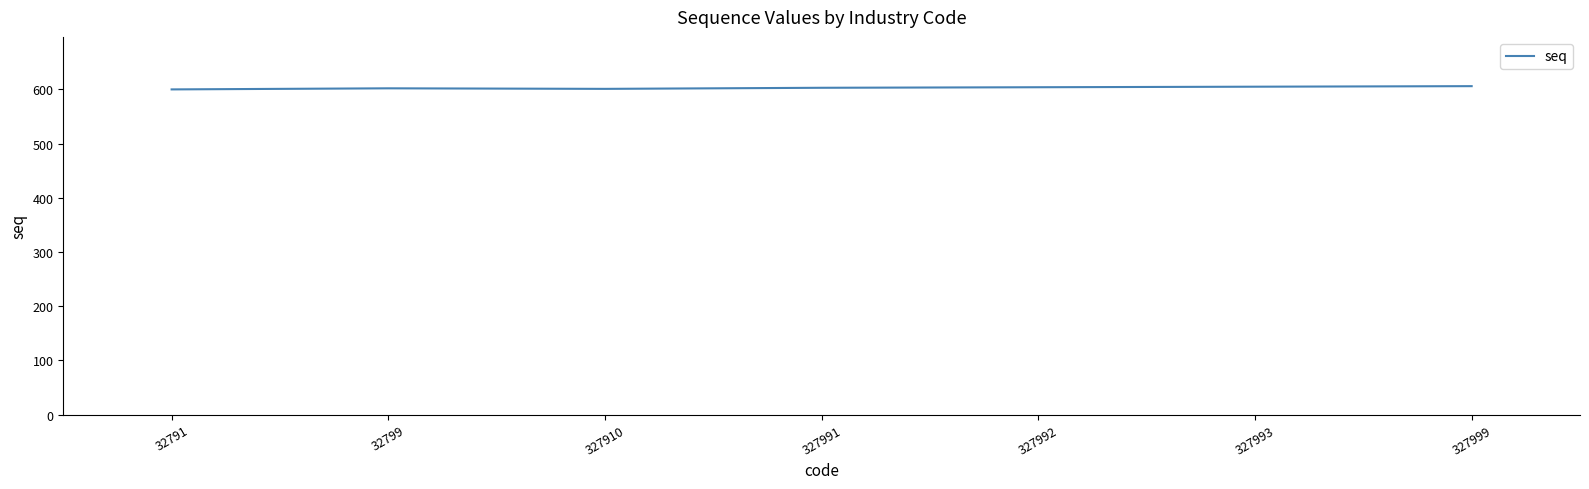

True or false: the data has more than 0 interior local peaks.

True